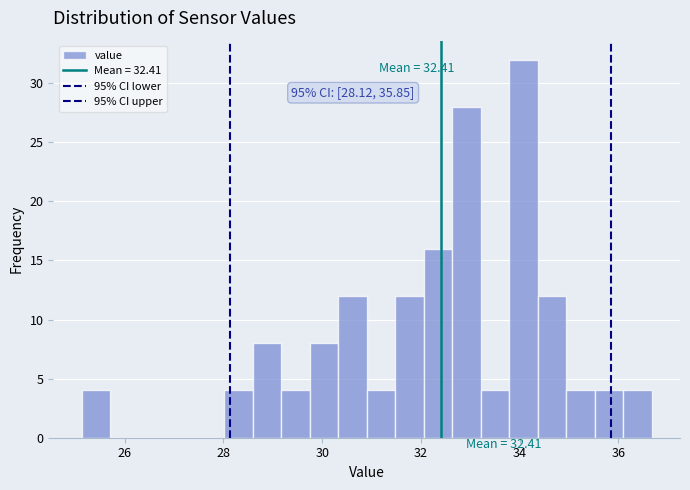

Read against the x-axis, roughly where is the centre of the tallest bar?

34.0